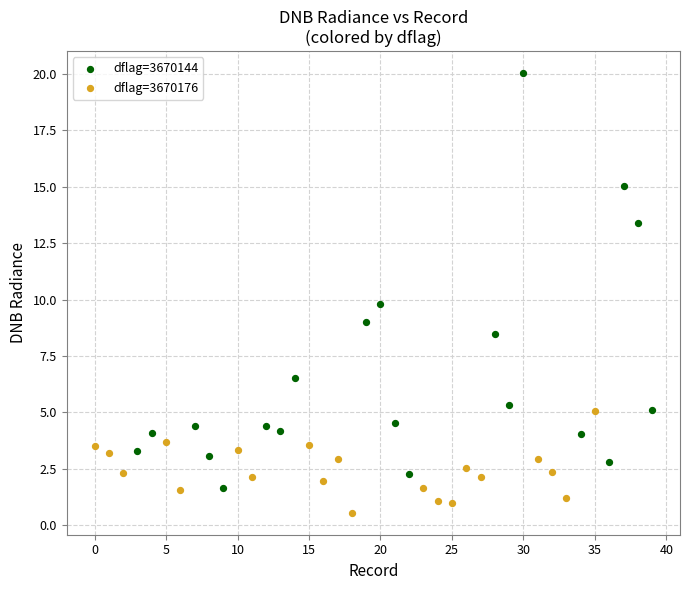

Which series reaches the minimum Y coordinate?

dflag=3670176